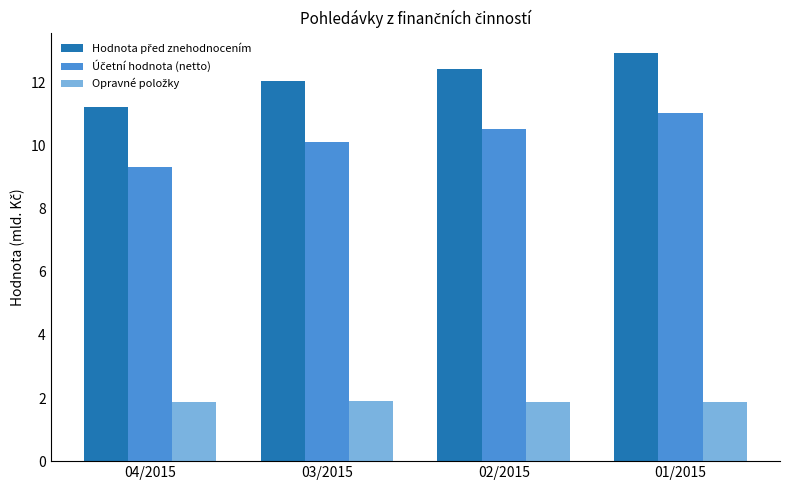

What is the spread (max minus min) of values at 01/2015?

11.1